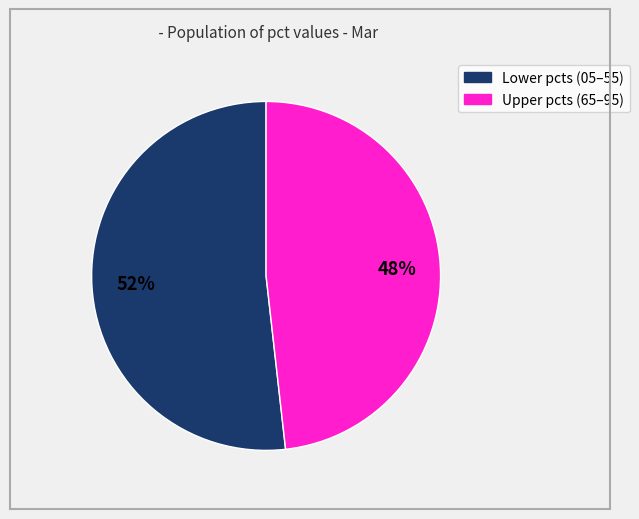

Does any single category account for the majority?

Yes